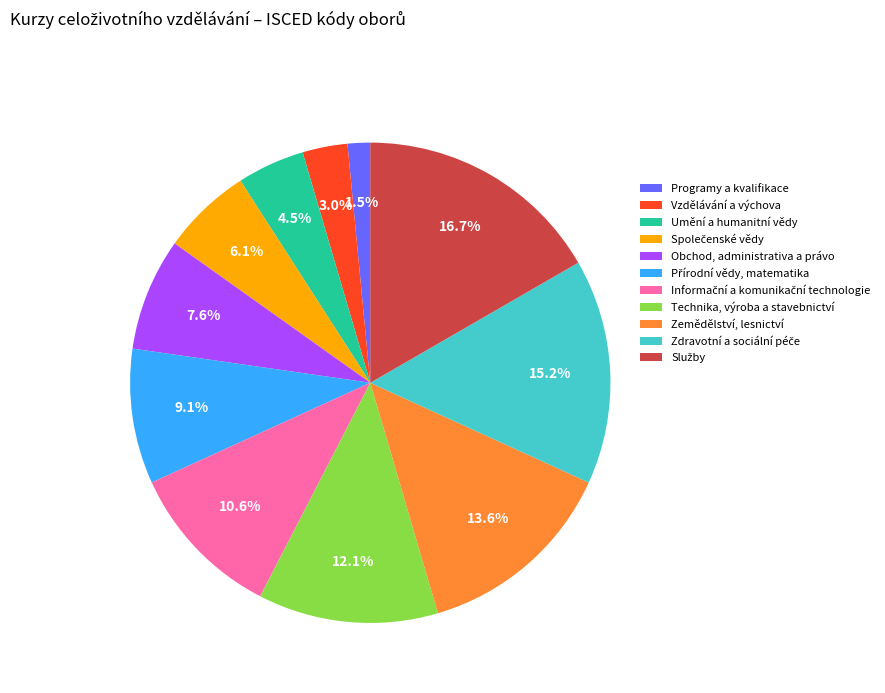

Which slice is the smallest?

Programy a kvalifikace